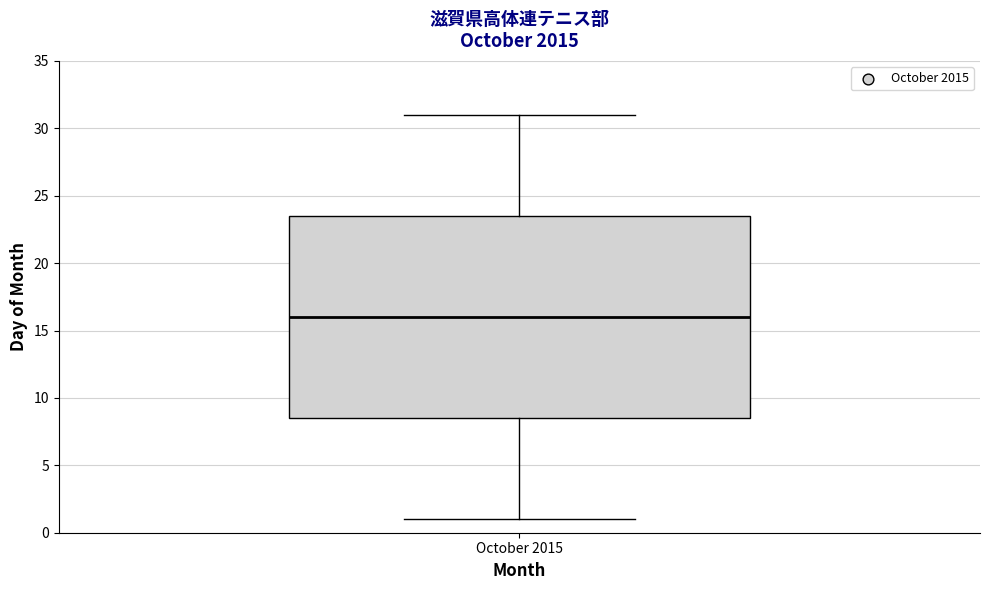

Read this box plot against the y-axis: the position of the median line, the range covered by the box, and the ends of both whiskers. The values are not printed on the chart, so give them approximately, as read against the axis.

median 16.0, box 8.5 to 23.5, whiskers 1.0 to 31.0